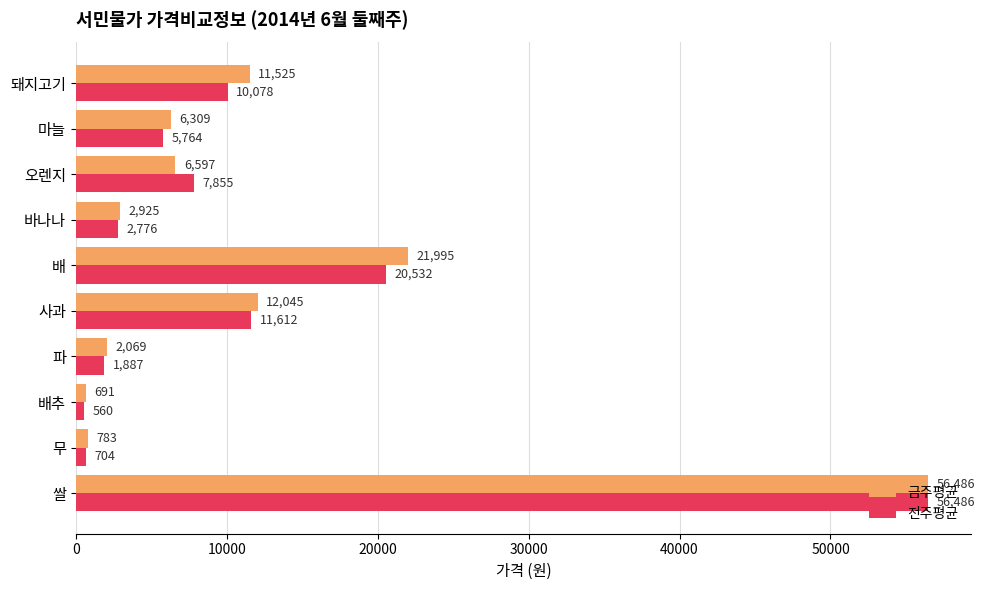

What are all the series names shown in the legend?

금주평균, 전주평균